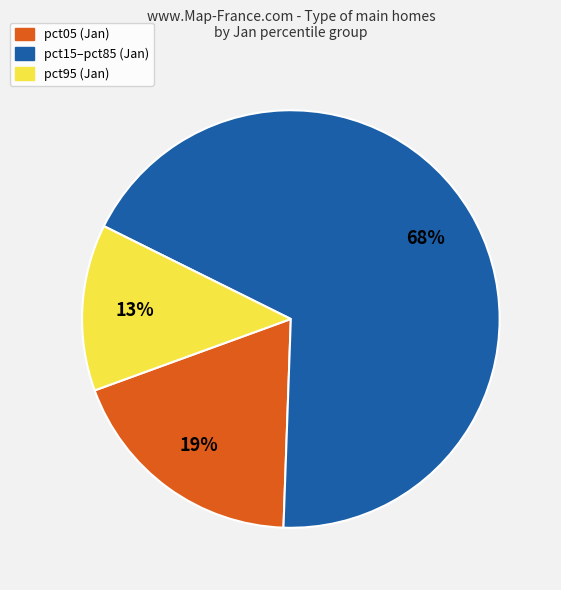

To the nearest percent, what is the difference between the largest and smallest slice percentages?

55%